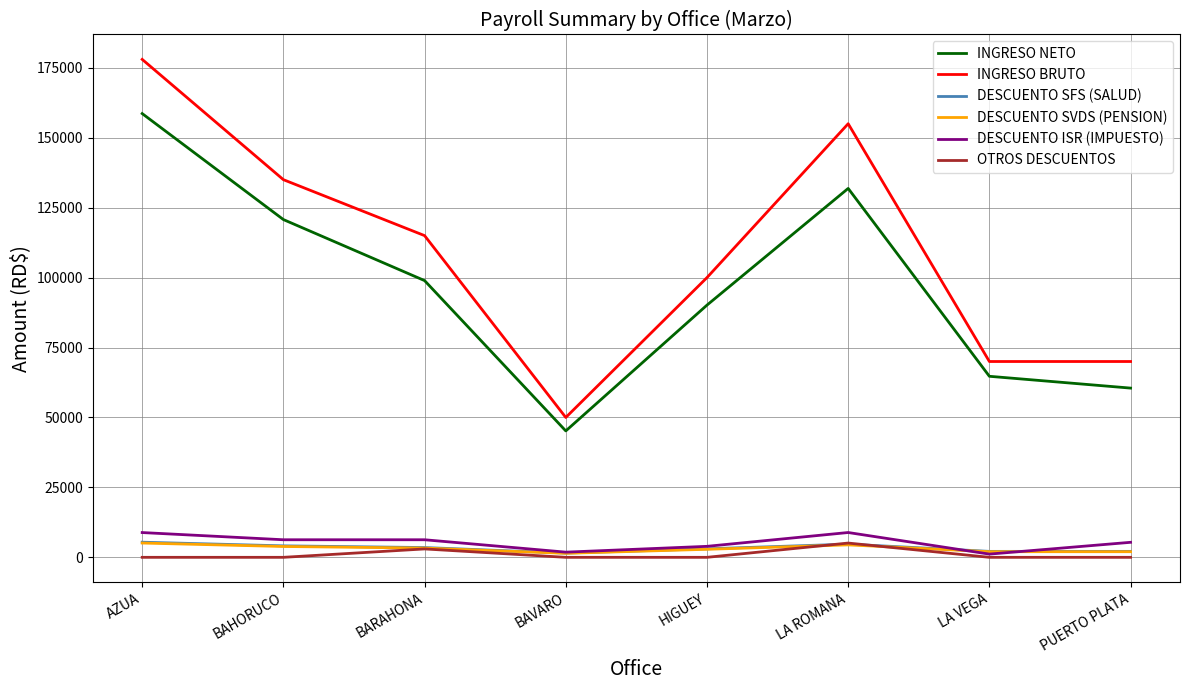

Which series has the largest range (max minus min)?

INGRESO BRUTO